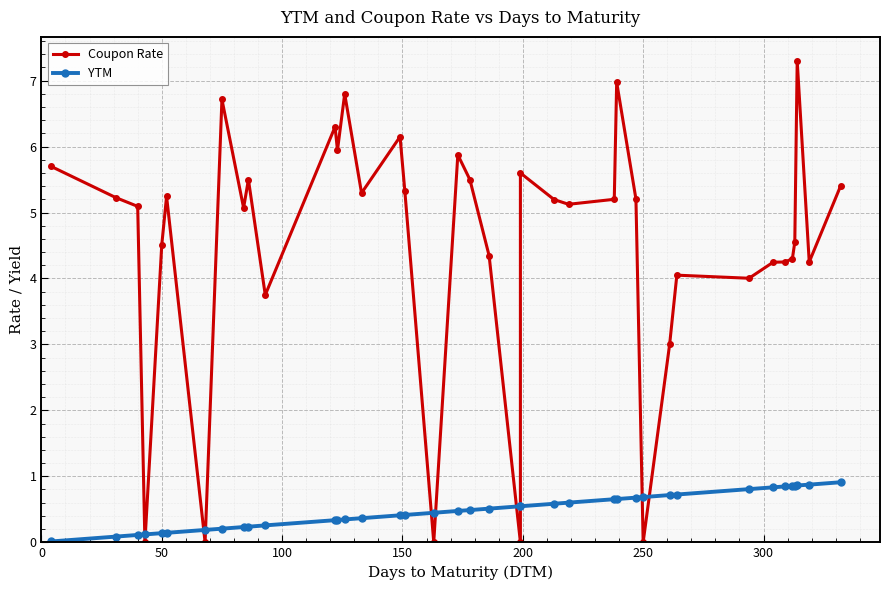

At how many categories does at least one series exceed 3?

33